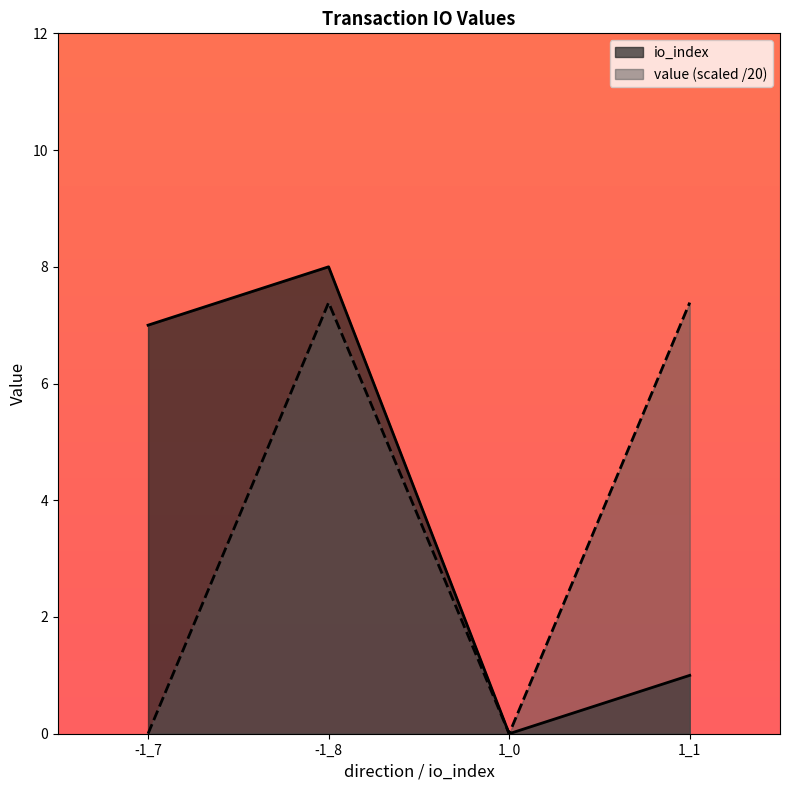

What is the sum of all value values?

14.8